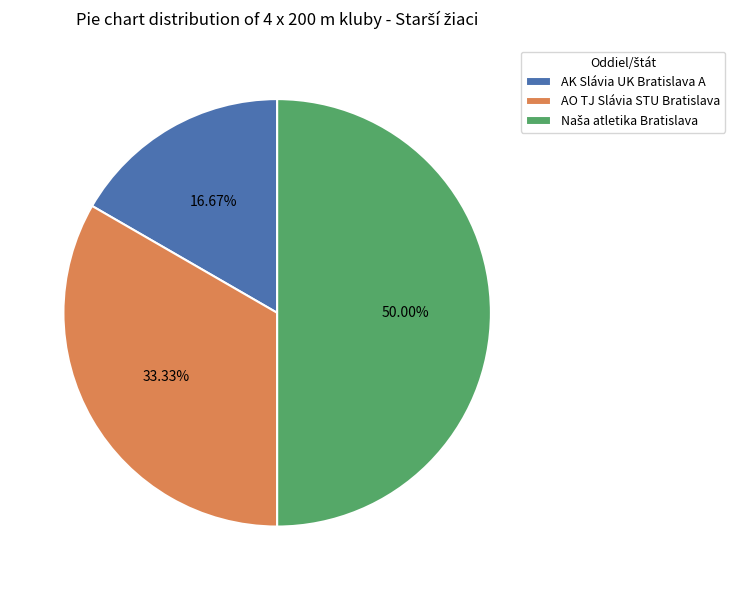

Does AO TJ Slávia STU Bratislava represent more than half of the total?

No